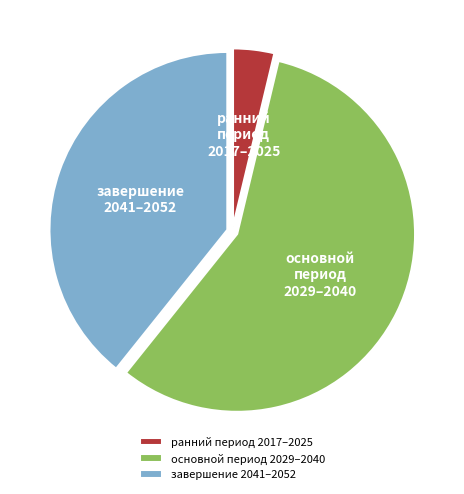

Does основной период 2029–2040 represent more than half of the total?

Yes